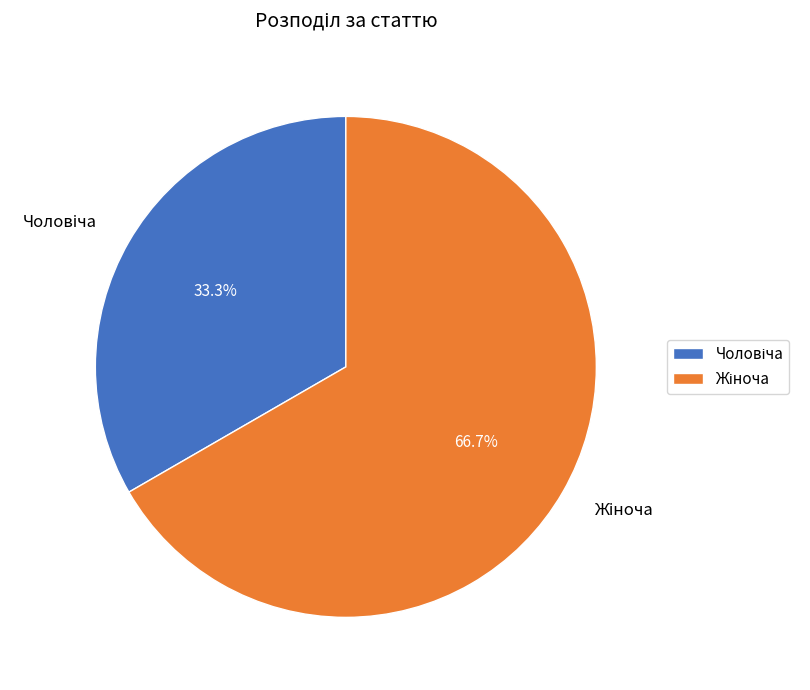

Is there any slice that represents more than half of the pie?

Yes